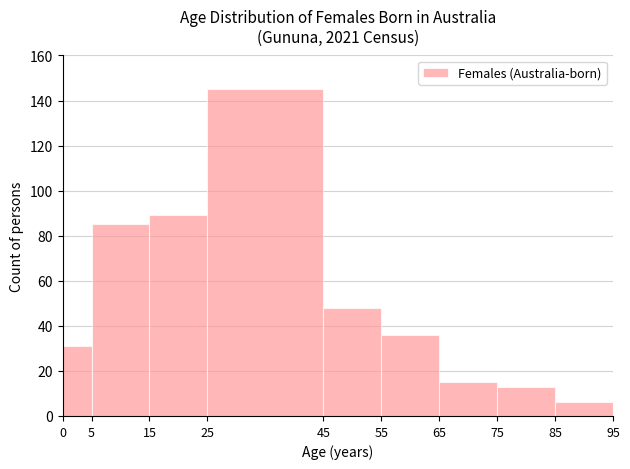

Reading left to right, list every bar in this chart as the range it spans on the x-axis followed by its height. The values are not printed on the chart, so give them approximately, as read against the axis.

0 to 5: 32
5 to 15: 86
15 to 25: 90
25 to 45: 146
45 to 55: 48
55 to 65: 36
65 to 75: 16
75 to 85: 14
85 to 95: 6